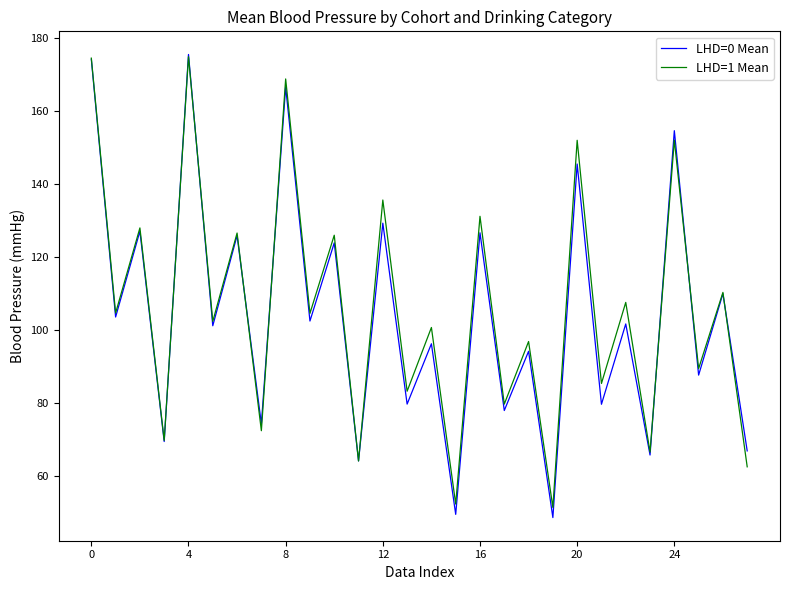

Which series has the largest range (max minus min)?

LHD=0 Mean